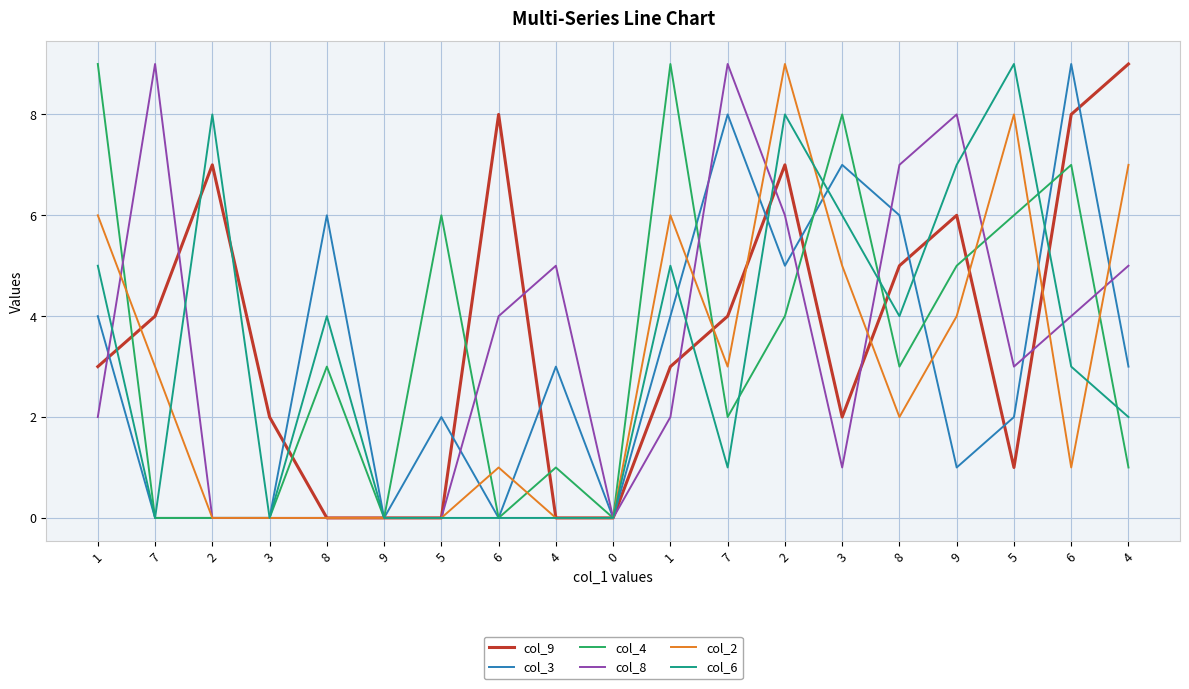

The col_3 series shows 4 at 1. True or false?

True